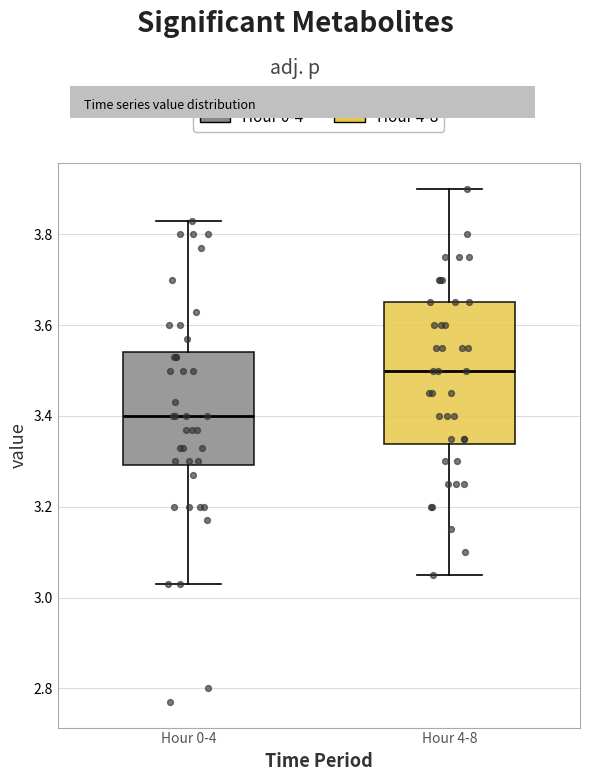

Where is the upper edge of the box for Hour 4-8 on the y-axis? The values are not printed on the chart, so give them approximately, as read against the axis.

3.66